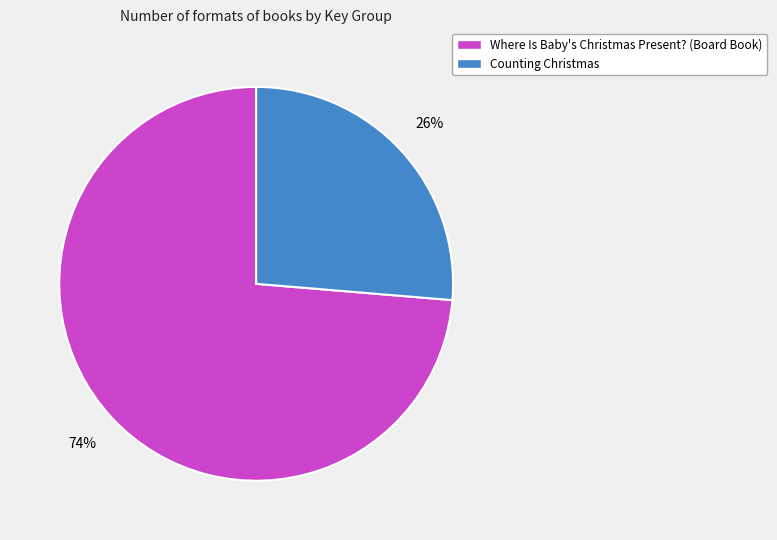

Which slice is the smallest?

Counting Christmas